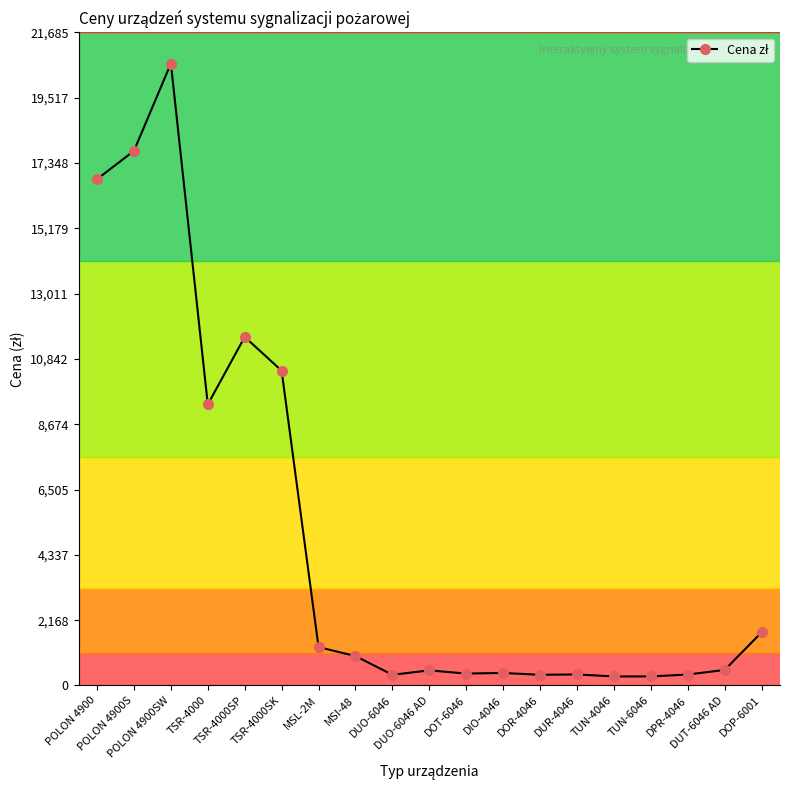

What position from the right is POLON 4900?

19